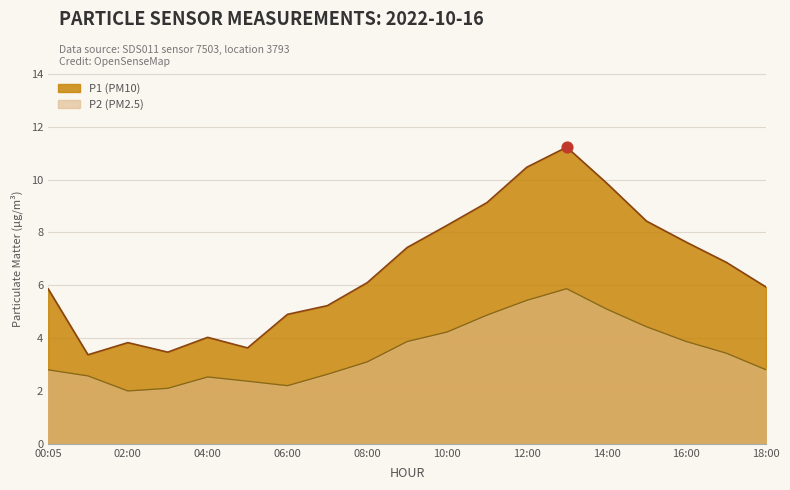

At how many categories does at least one series exceed 7?

8